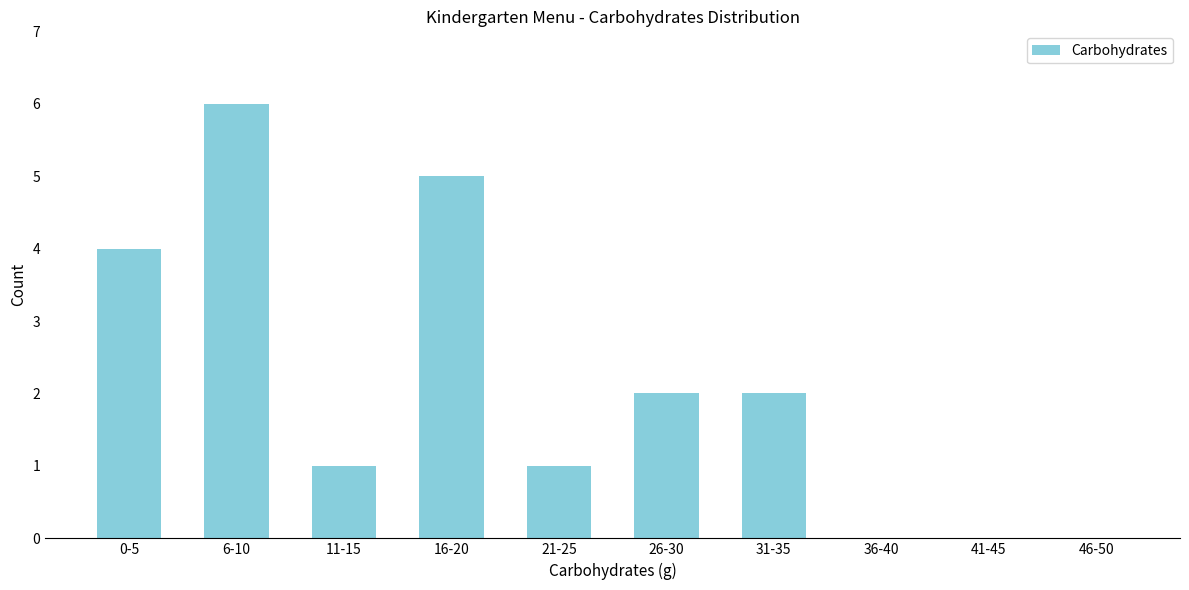

Reading left to right, list all the values displayed in this chart.

0-5=4	6-10=6	11-15=1	16-20=5	21-25=1	26-30=2	31-35=2	36-40=0	41-45=0	46-50=0